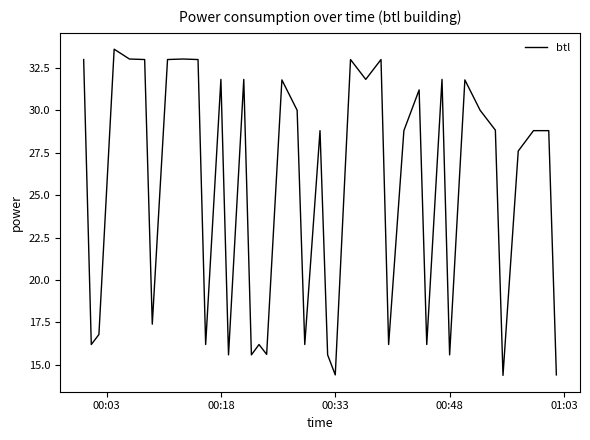

What is the greatest value displayed?

33.6